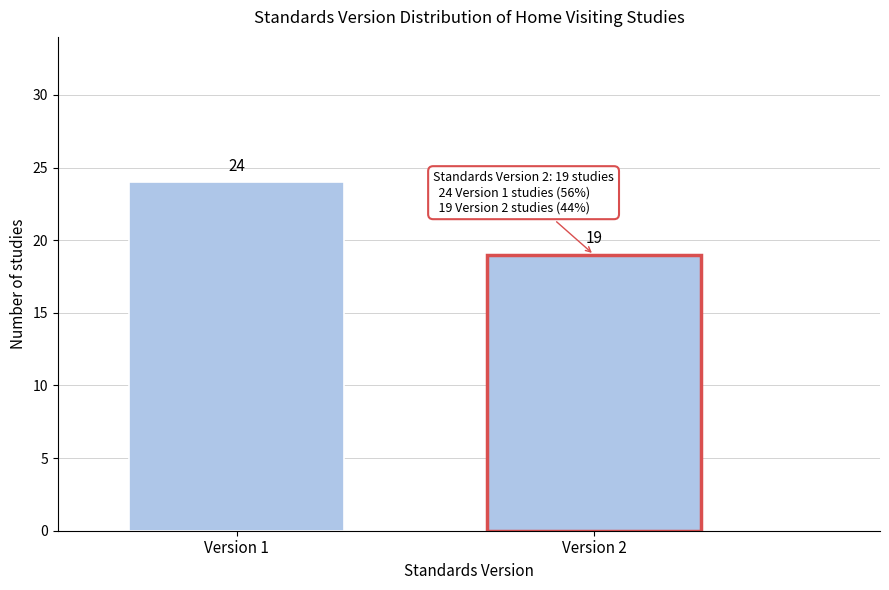

Reading left to right, list all the values displayed in this chart.

Version 1=24	Version 2=19